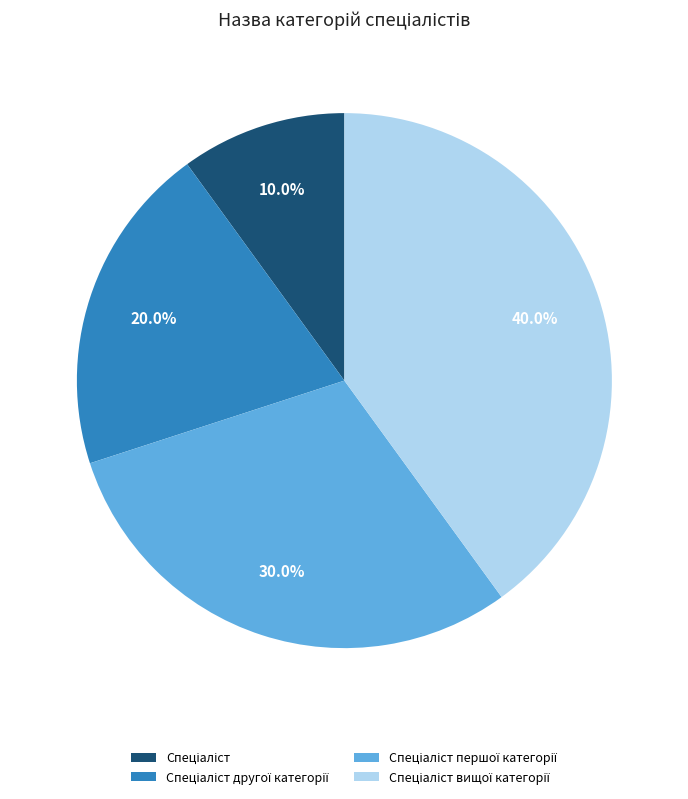

Is there a majority slice in this chart?

No